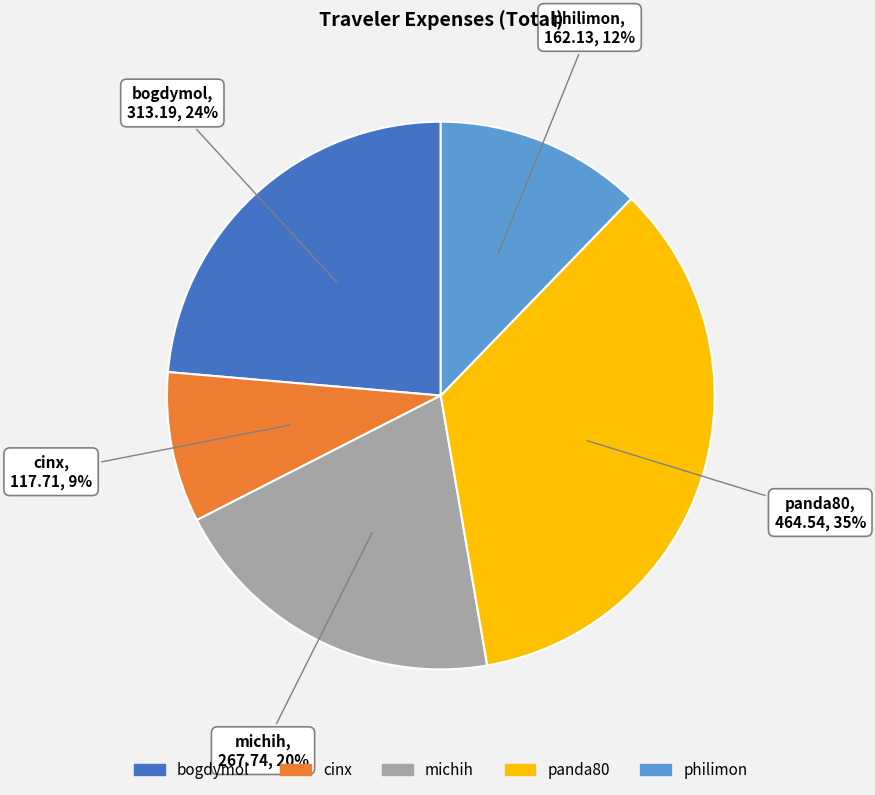

Count the number of slices in the pie.

5